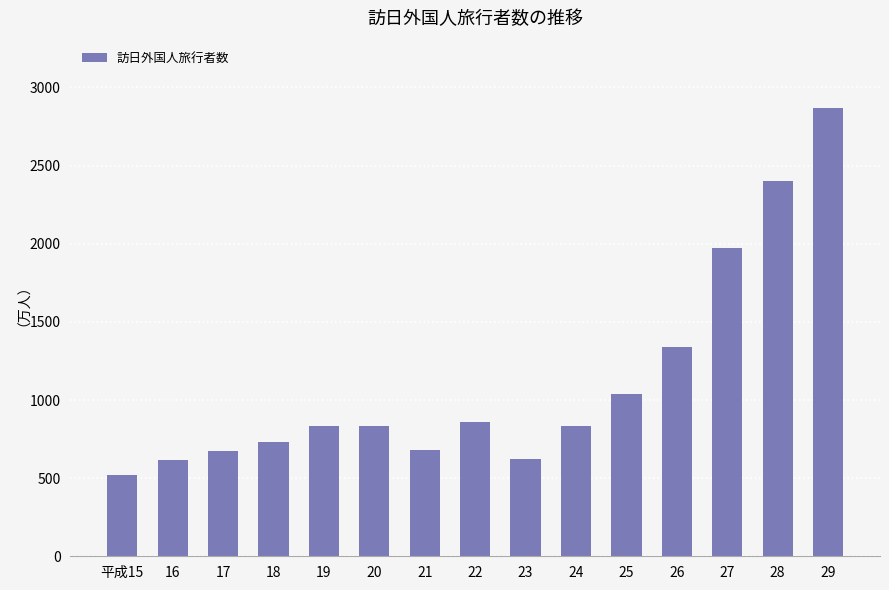

Which label corresponds to the smallest value in the chart?

平成15